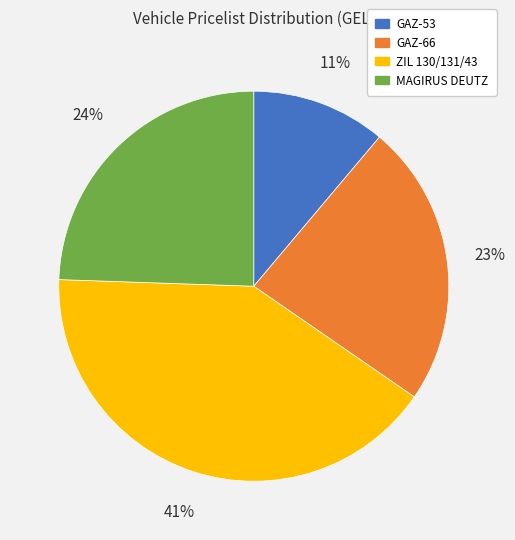

Which has a higher value, GAZ-66 or MAGIRUS DEUTZ?

MAGIRUS DEUTZ